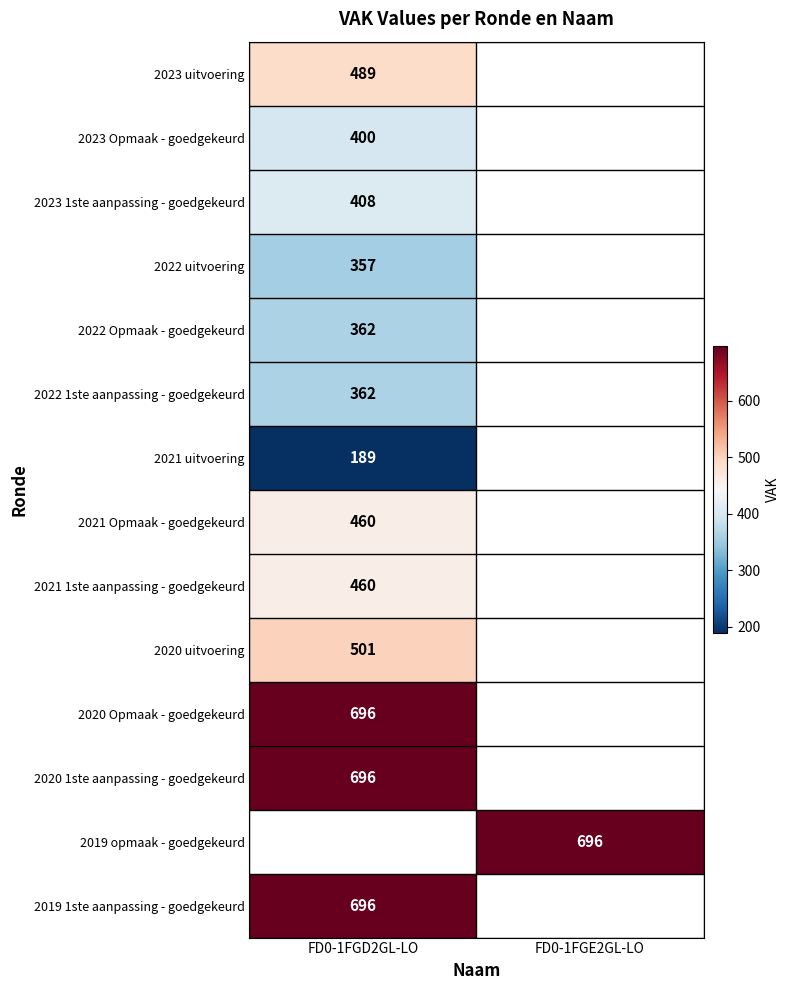

The value of 2019 opmaak - goedgekeurd at FD0-1FGE2GL-LO is 696. True or false?

True